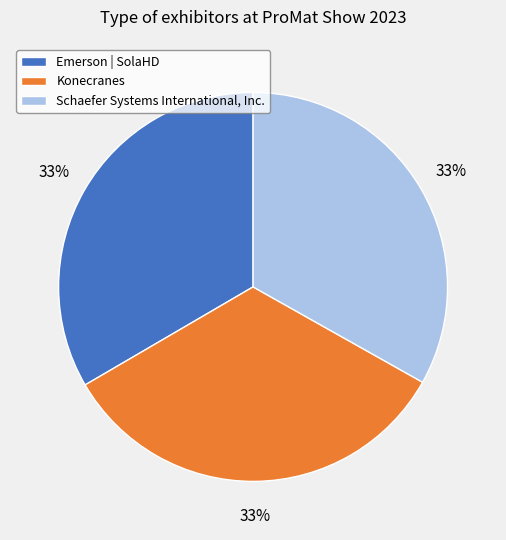

Combined, do Schaefer Systems International, Inc. and Konecranes account for over 50%?

Yes